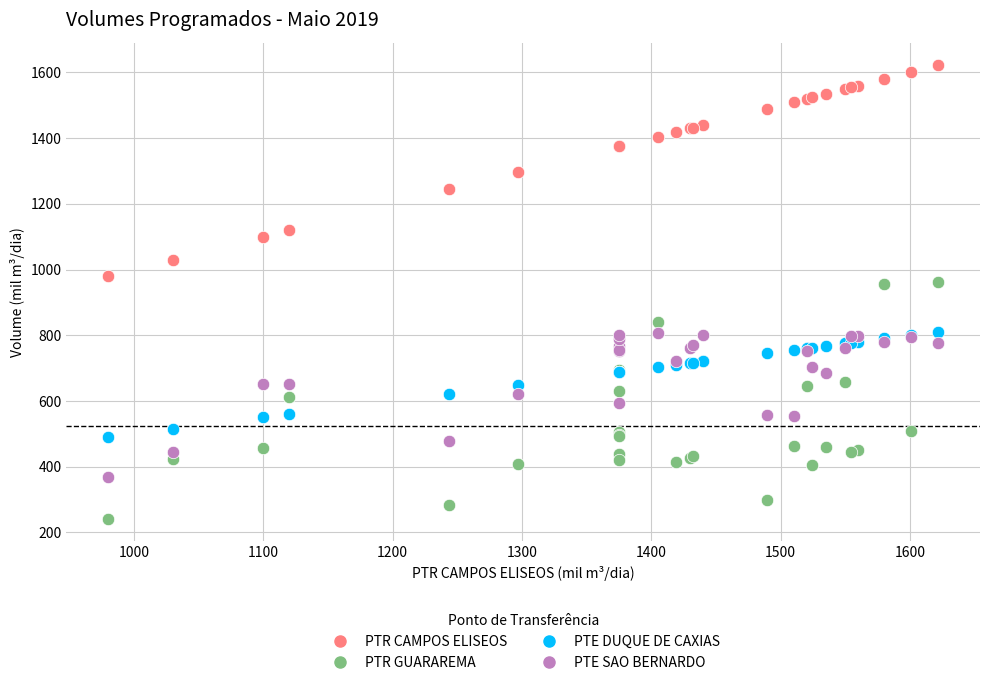

What is the X range (max minus min) for the scatter plot?

642.0